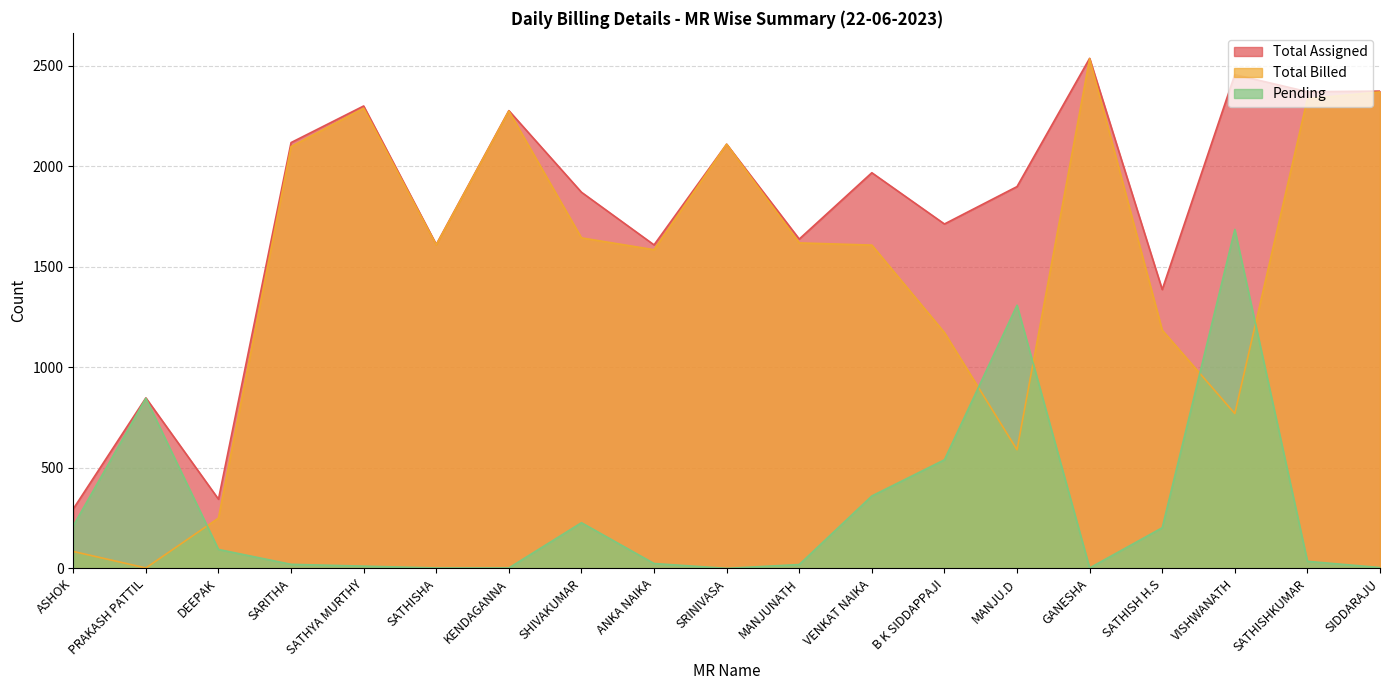

Reading right to left, extract all data points from this chart.

Total Assigned: SIDDARAJU=2374	SATHISHKUMAR=2371	VISHWANATH=2456	SATHISH H.S=1387	GANESHA=2537	MANJU.D=1899	B K SIDDAPPAJI=1713	VENKAT NAIKA=1968	MANJUNATH=1638	SRINIVASA=2110	ANKA NAIKA=1609	SHIVAKUMAR=1871	KENDAGANNA=2277	SATHISHA=1611	SATHYA MURTHY=2300	SARITHA=2118	DEEPAK=344	PRAKASH PATTIL=848	ASHOK=296
Total Billed: SIDDARAJU=2370	SATHISHKUMAR=2336	VISHWANATH=770	SATHISH H.S=1185	GANESHA=2535	MANJU.D=590	B K SIDDAPPAJI=1173	VENKAT NAIKA=1608	MANJUNATH=1619	SRINIVASA=2110	ANKA NAIKA=1585	SHIVAKUMAR=1644	KENDAGANNA=2275	SATHISHA=1609	SATHYA MURTHY=2289	SARITHA=2098	DEEPAK=250	PRAKASH PATTIL=2	ASHOK=84
Pending: SIDDARAJU=4	SATHISHKUMAR=35	VISHWANATH=1686	SATHISH H.S=202	GANESHA=2	MANJU.D=1309	B K SIDDAPPAJI=540	VENKAT NAIKA=360	MANJUNATH=19	SRINIVASA=0	ANKA NAIKA=24	SHIVAKUMAR=227	KENDAGANNA=2	SATHISHA=2	SATHYA MURTHY=11	SARITHA=20	DEEPAK=94	PRAKASH PATTIL=846	ASHOK=212